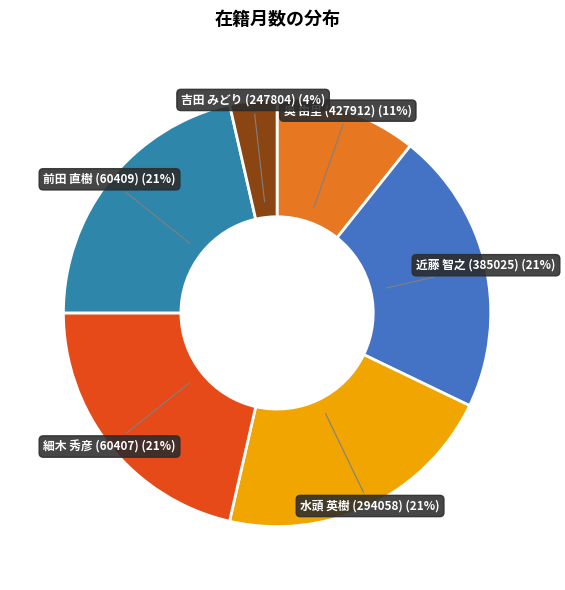

How many slices are in this pie chart?

6